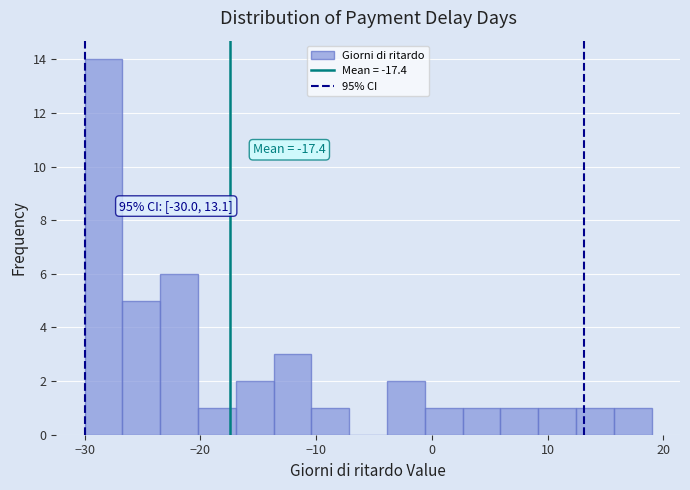

Around what value on the x-axis is the tallest bar? Give the approximate position of its centre, as read against the axis.

-28